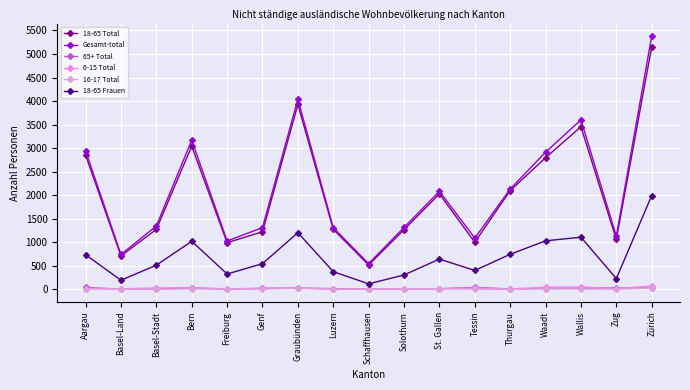

Which label corresponds to the largest value in the chart?

Zürich